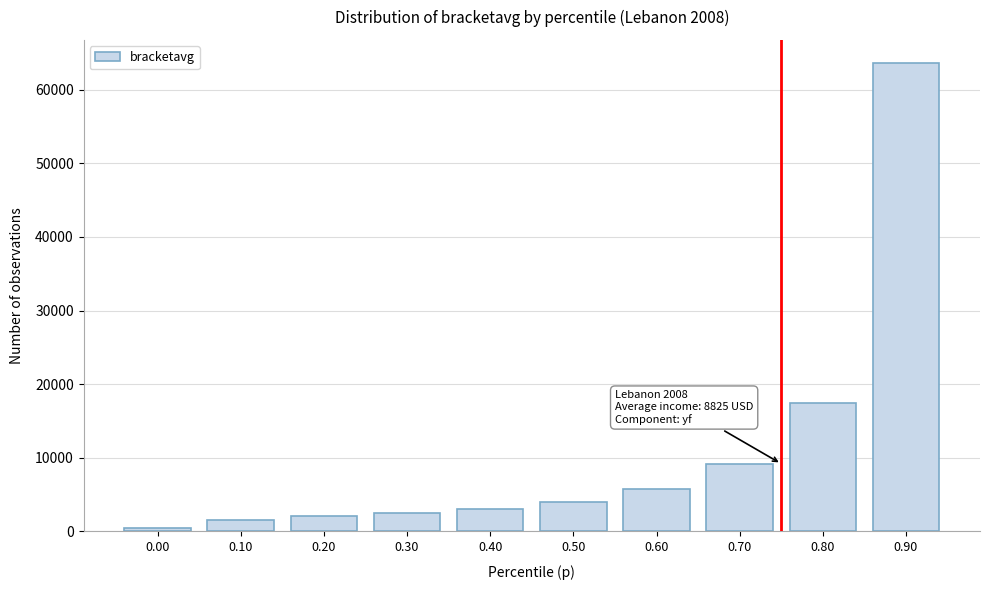

Reading left to right, list all the values displayed in this chart.

0.00=522.7	0.10=1536.4	0.20=2040.3	0.30=2541.6	0.40=3049.2	0.50=3984.1	0.60=5721.1	0.70=9195.6	0.80=17379.8	0.90=63599.7